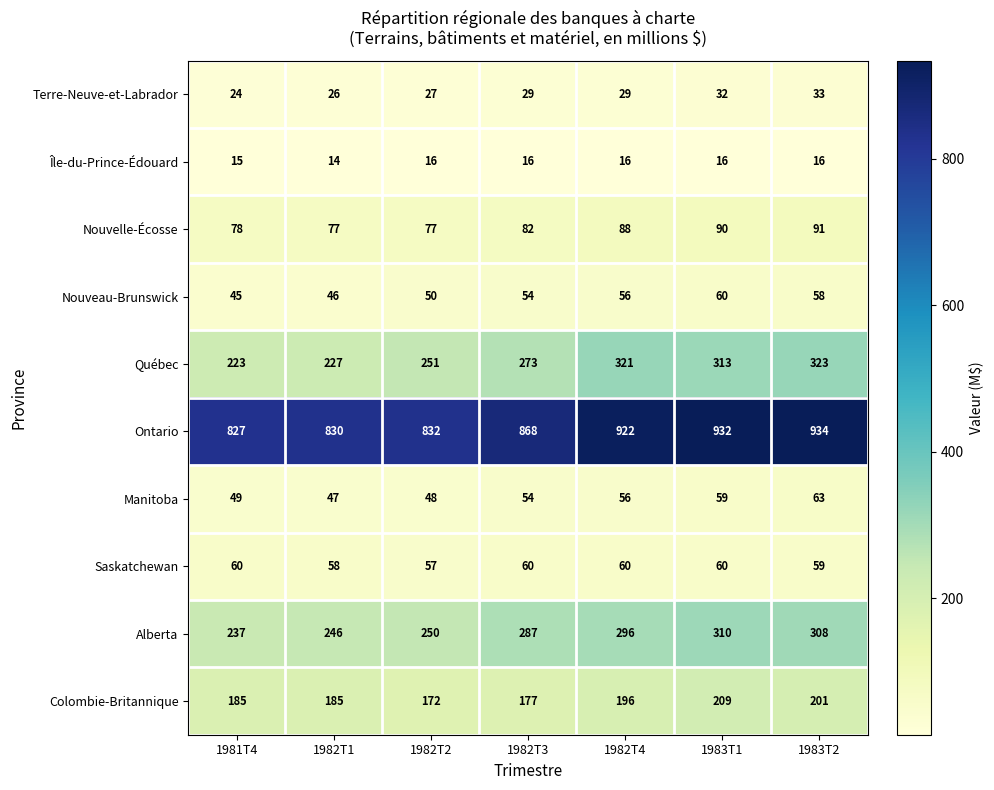

Between 1982T1 and 1982T3, which series saw the biggest shift?

Québec